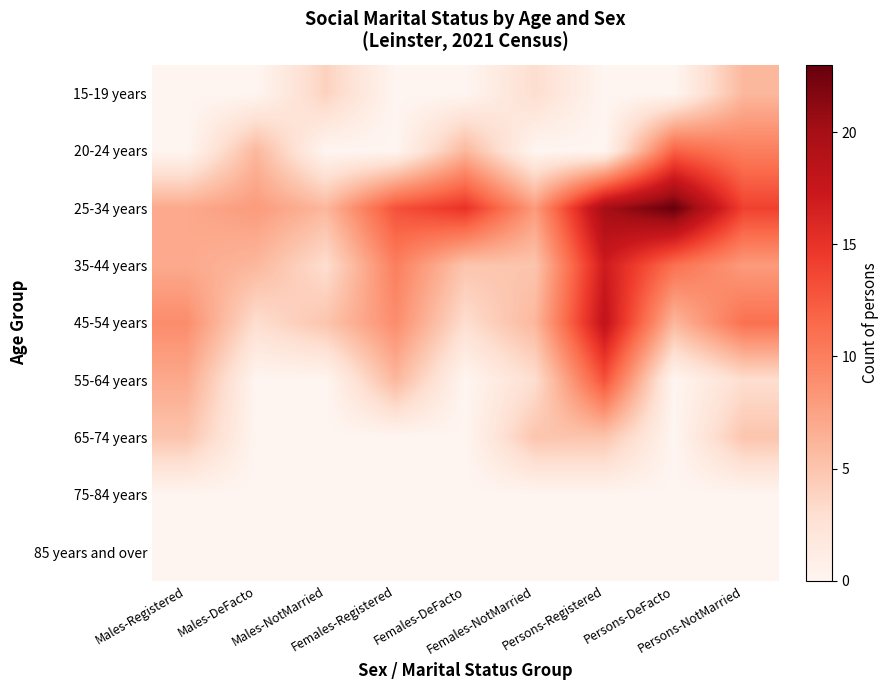

At Males-Registered, list the series in order from smallest to largest.

15-19 years, 20-24 years, 75-84 years, 85 years and over, 65-74 years, 25-34 years, 35-44 years, 55-64 years, 45-54 years